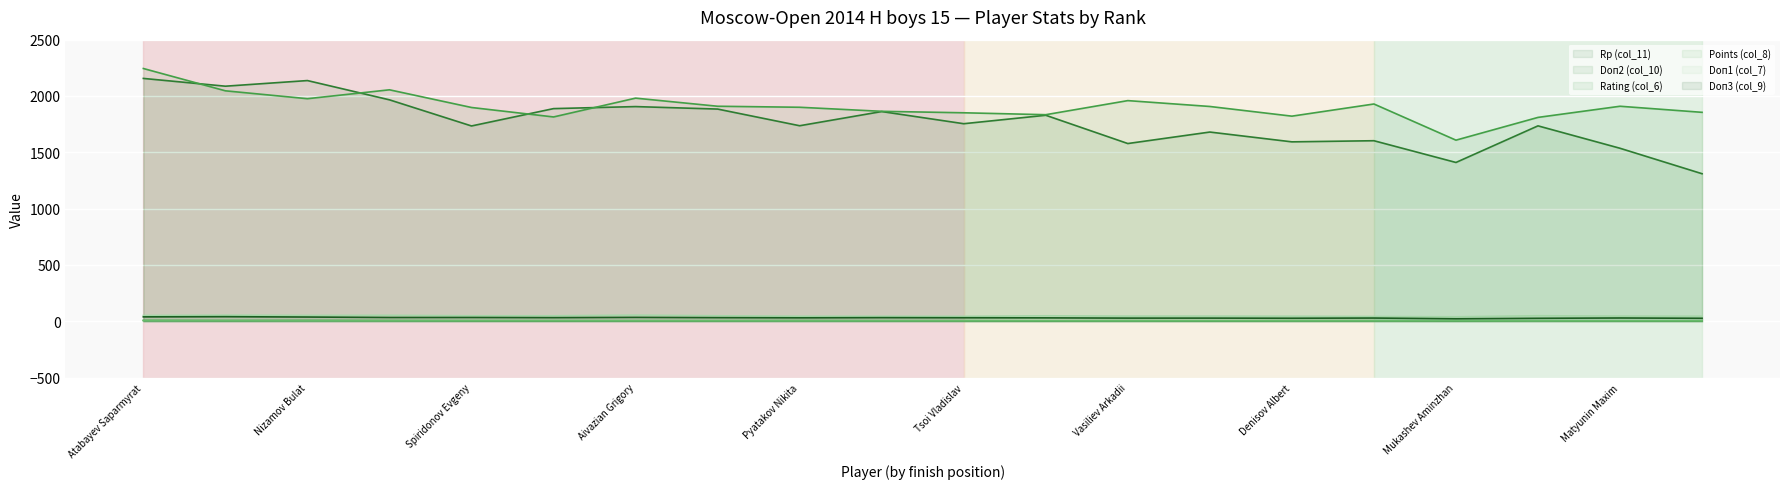

True or false: Doп2 (col_10) and Doп3 (col_9) intersect in this chart.

False